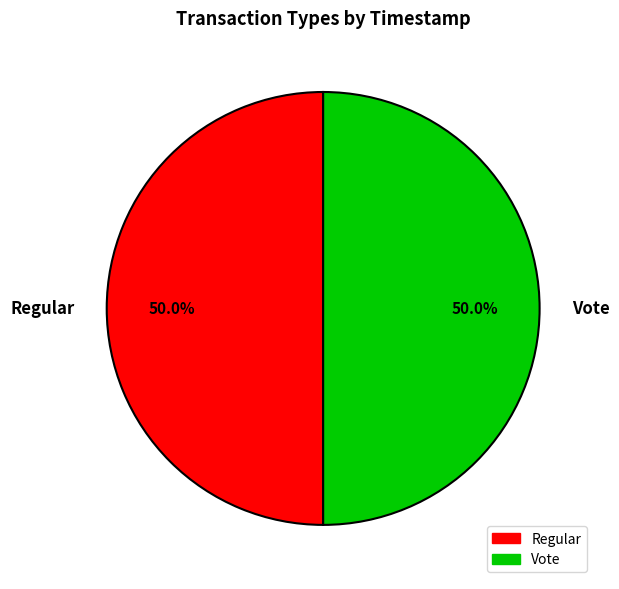

True or false: Regular accounts for 50% of the total.

True